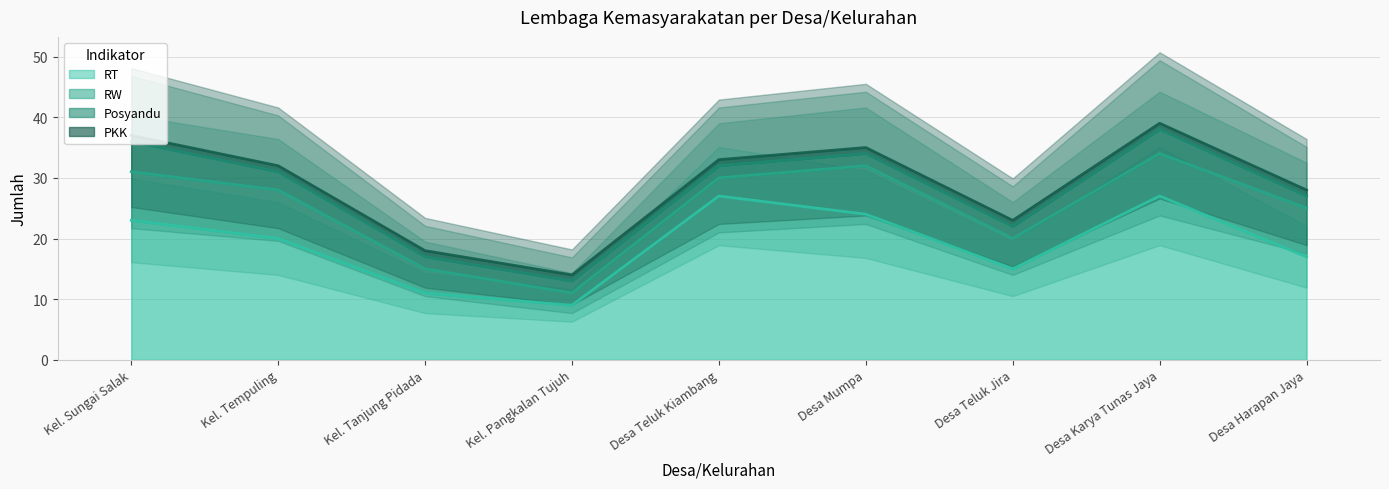

True or false: RT has a value of 6 at Kel. Pangkalan Tujuh.

False